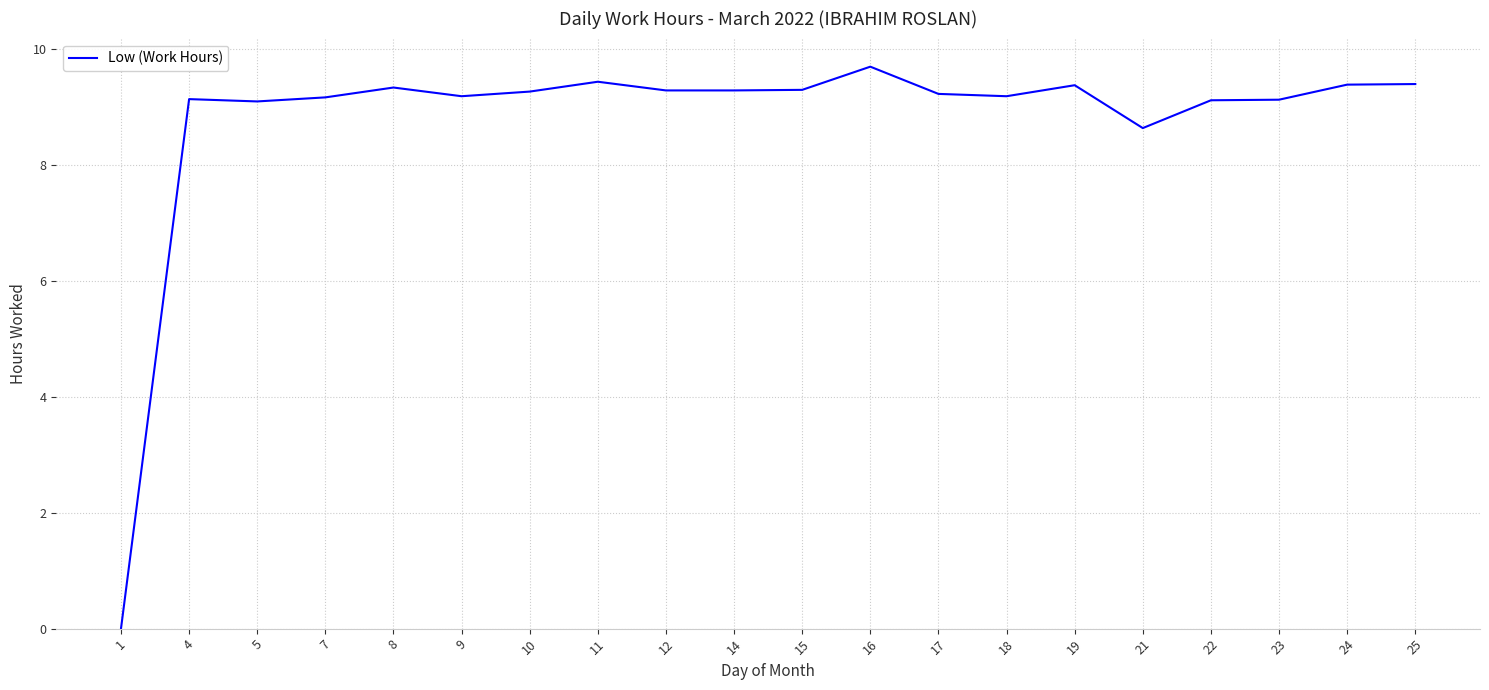

What is the ratio of the value at 15 to the value at 14?

1.0